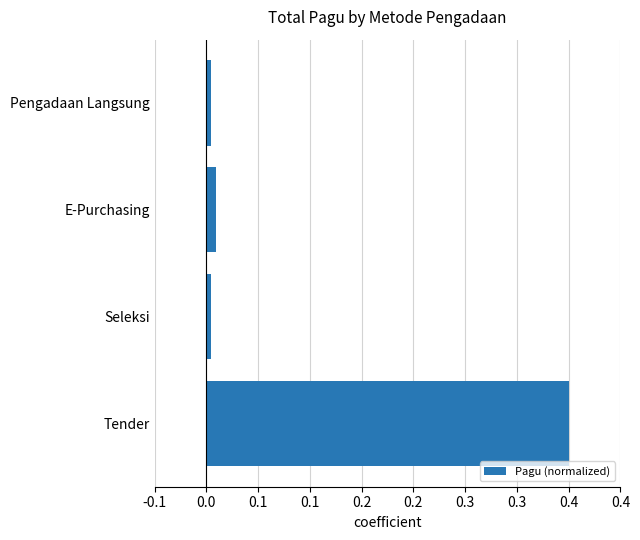

What is the maximum value shown in the chart?

0.3